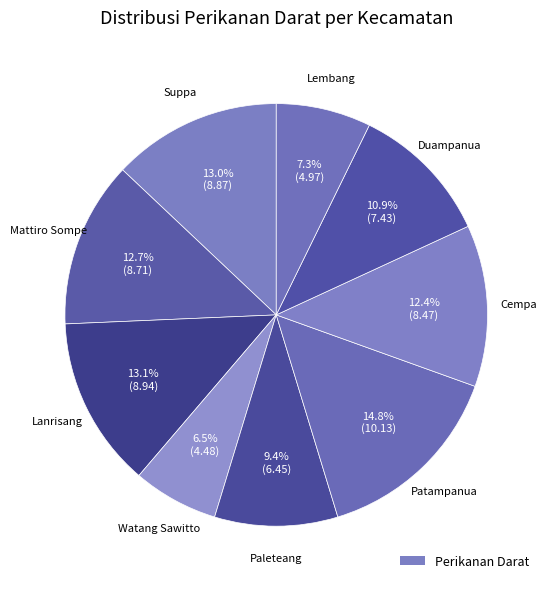

How many slices are in this pie chart?

9